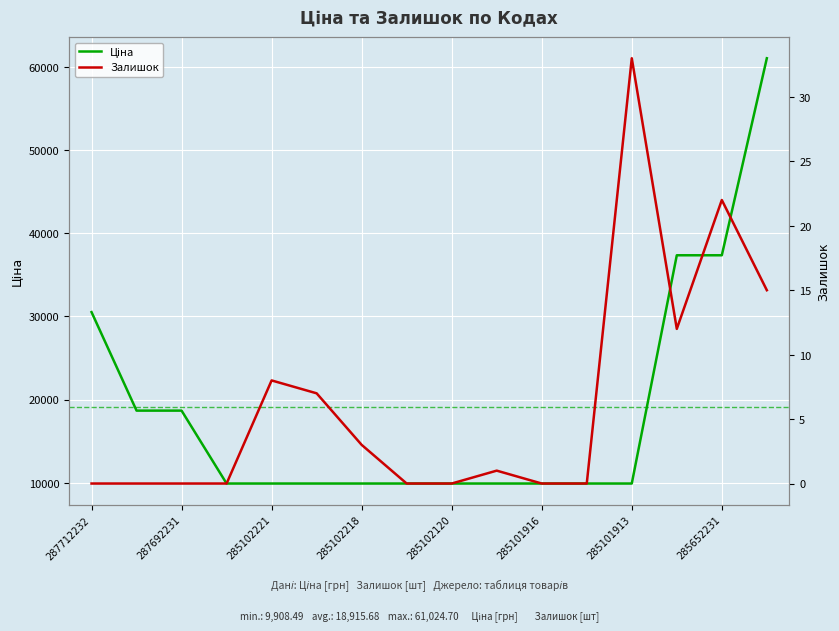

True or false: Ціна and Залишок cross at least once.

False